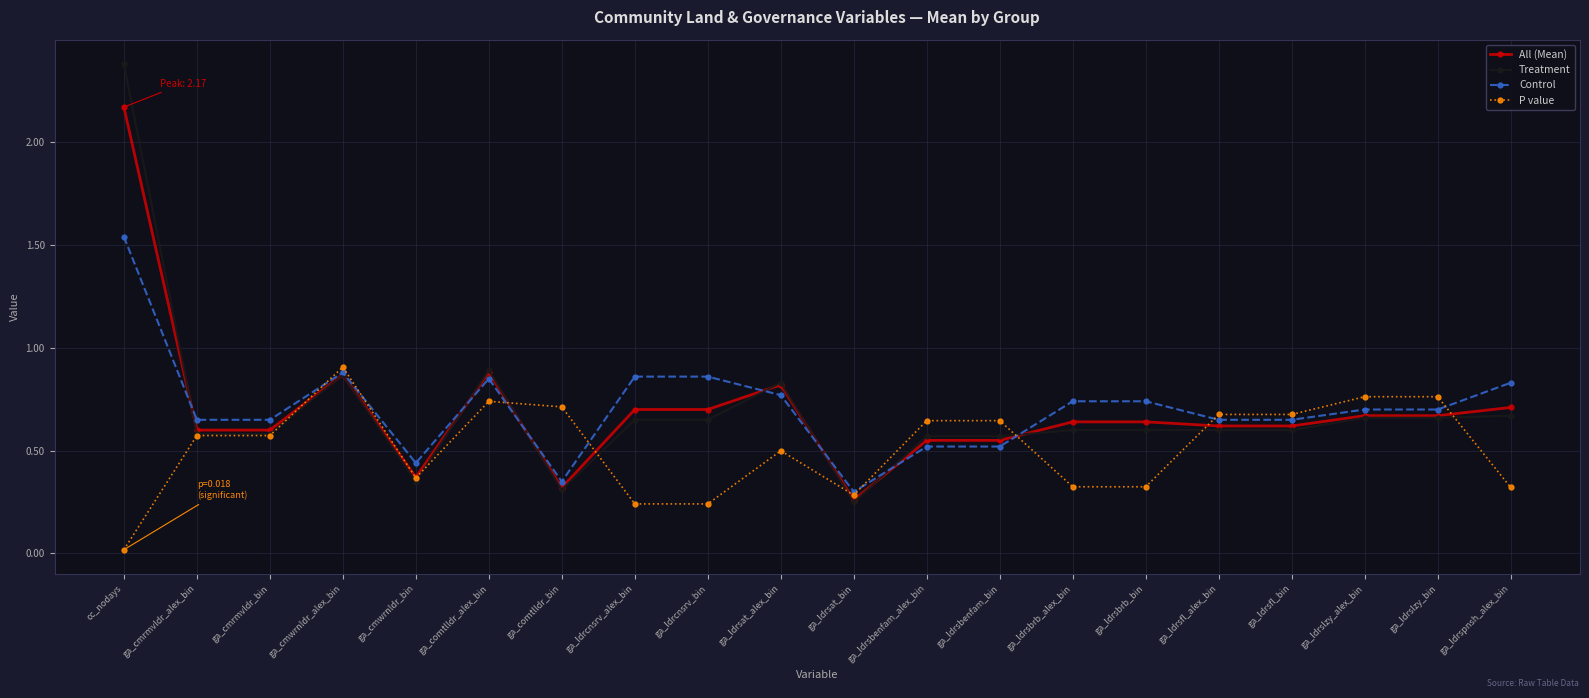

True or false: All (Mean) has a value of 0.3 at ga_ldrsbrb_bin.

False